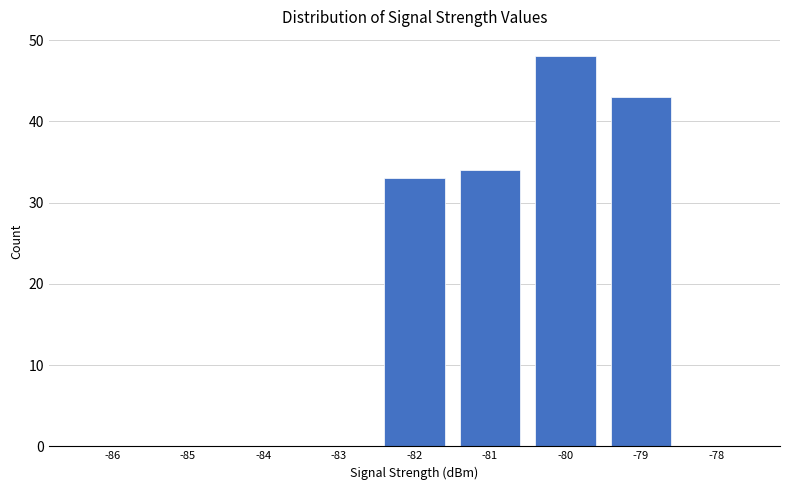

Reading left to right, extract all data points from this chart.

-86=0	-85=0	-84=0	-83=0	-82=33	-81=34	-80=48	-79=43	-78=0